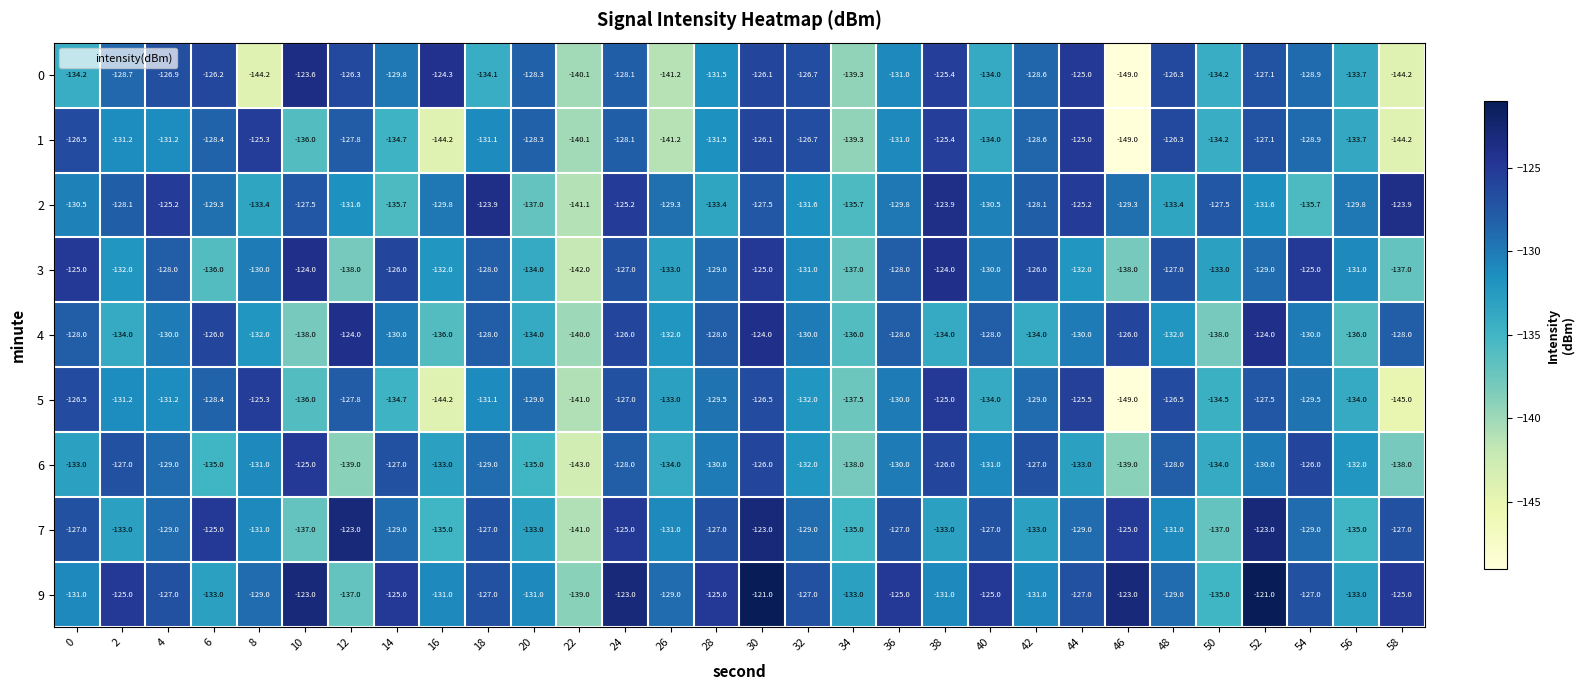

What is the sum of the 1 values at 28 and 22?

-271.6